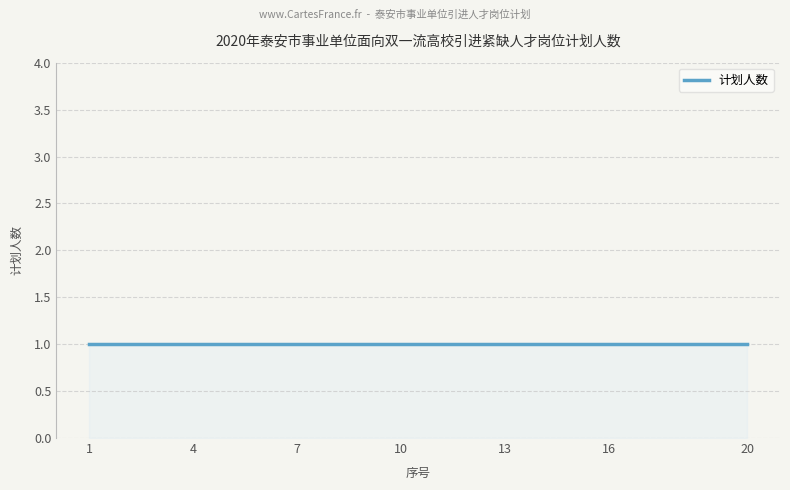

True or false: the data shows 1 at 17.

True